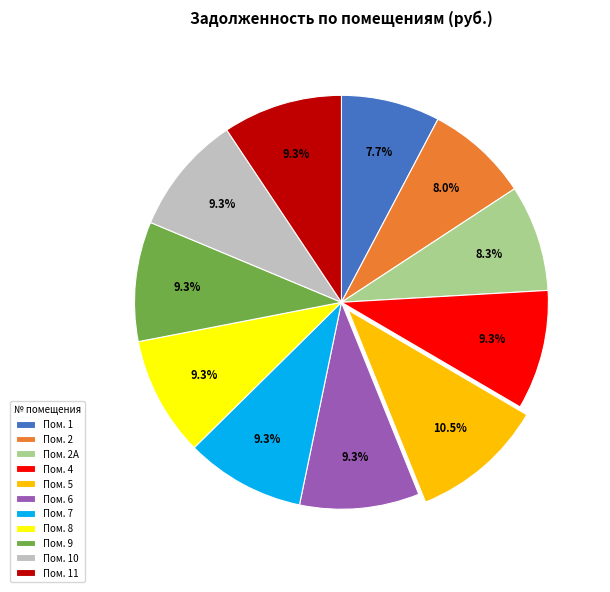

Approximately how many times larger is the value at Пом. 4 compared to Пом. 6?

1.0